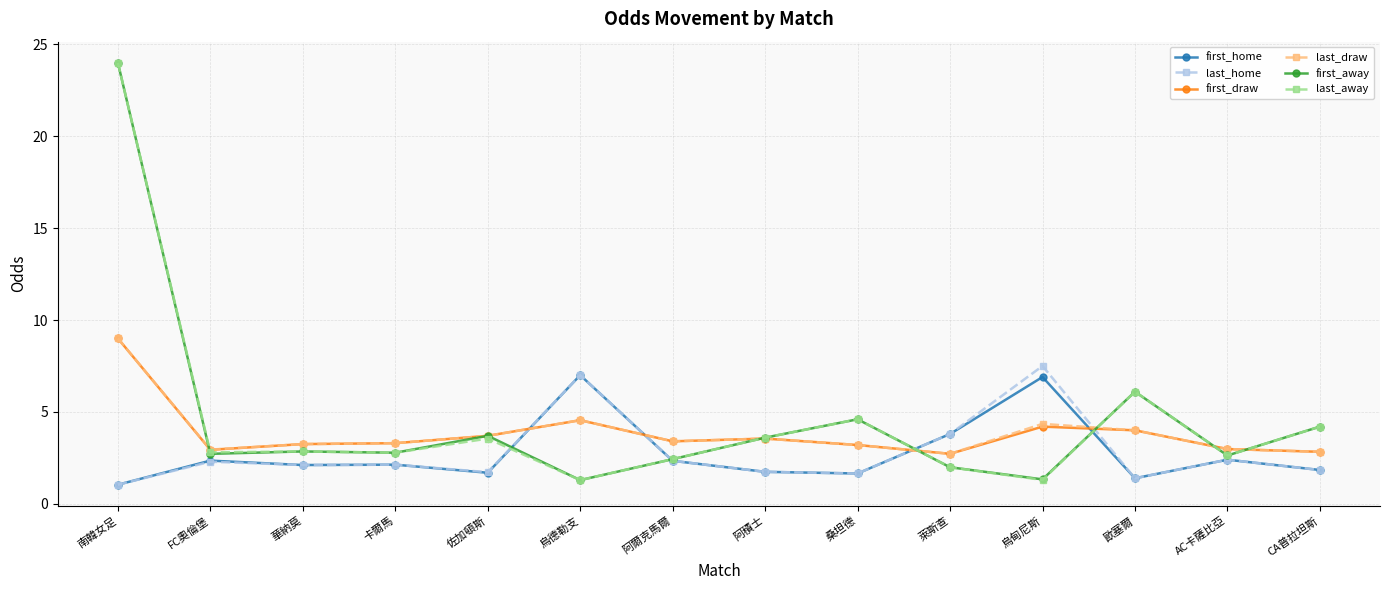

What is the smallest value displayed?

1.0